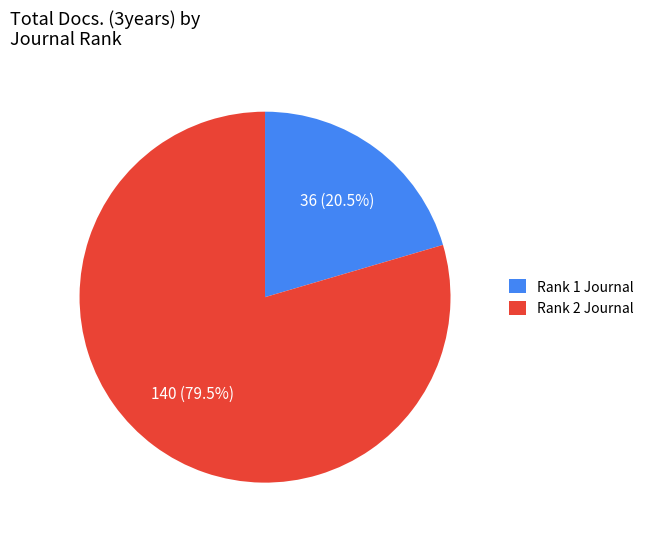

Combined, what portion of the pie is Rank 2 Journal and Rank 1 Journal?

100.0%